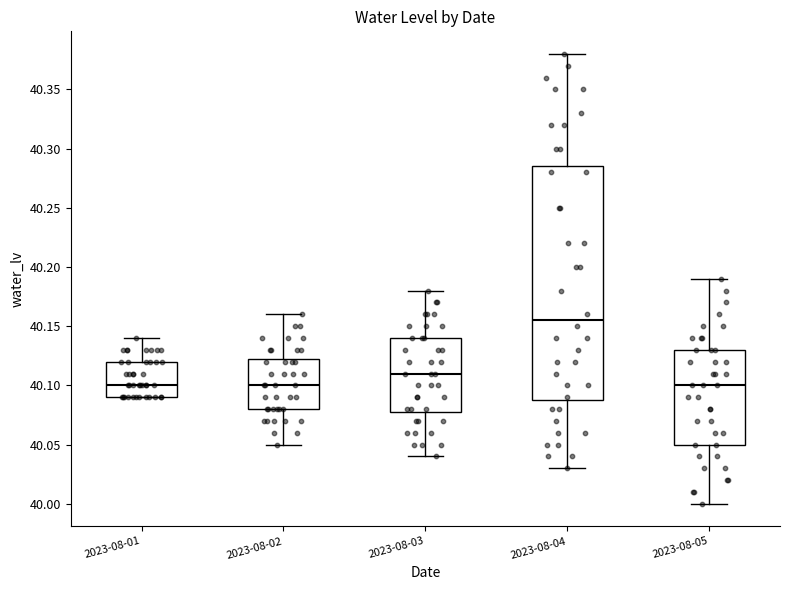

Reading left to right, read every box against the y-axis: the position of its median line, the range the box covers, and the ends of its whiskers. The values are not printed on the chart, so give them approximately, as read against the axis.

2023-08-01: median 40.100, box 40.090 to 40.120, whiskers 40.090 to 40.140
2023-08-02: median 40.100, box 40.080 to 40.125, whiskers 40.050 to 40.160
2023-08-03: median 40.110, box 40.080 to 40.140, whiskers 40.040 to 40.180
2023-08-04: median 40.155, box 40.090 to 40.285, whiskers 40.030 to 40.380
2023-08-05: median 40.100, box 40.050 to 40.130, whiskers 40.000 to 40.190